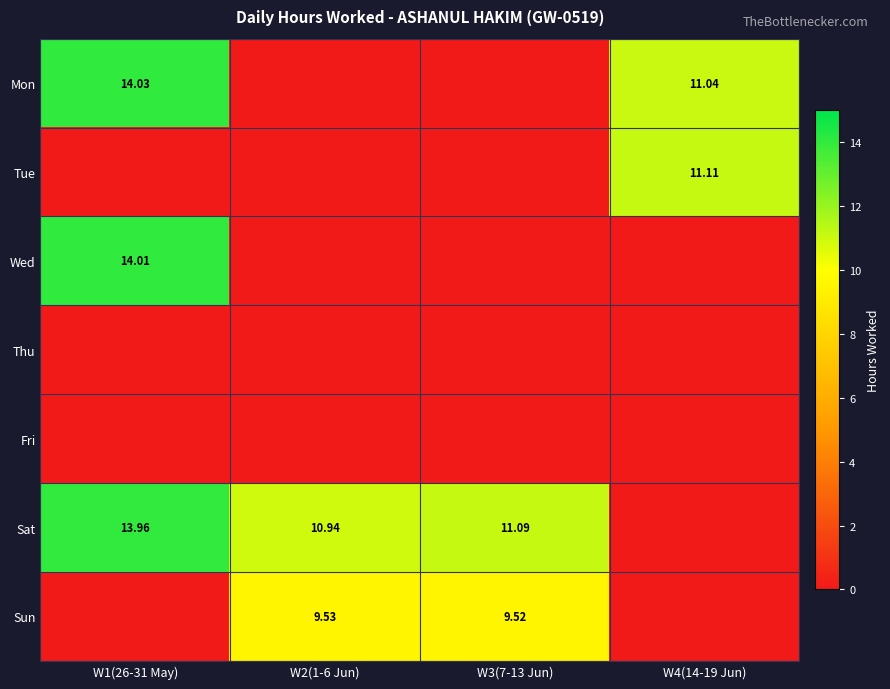

At which label does Thu reach its peak?

W1(26-31 May)